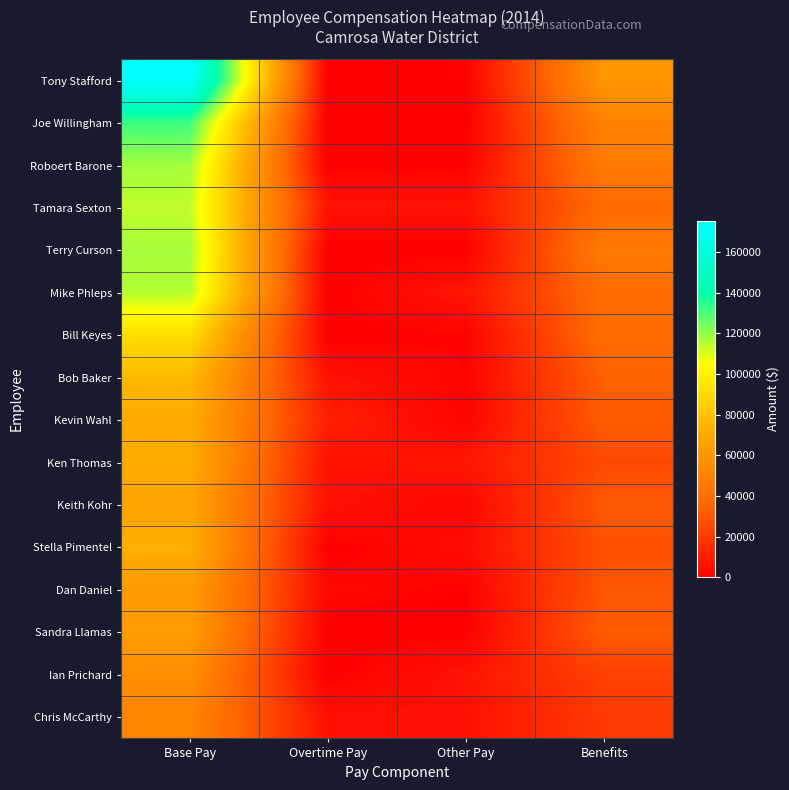

Which has a higher value, Benefits or Overtime Pay?

Benefits